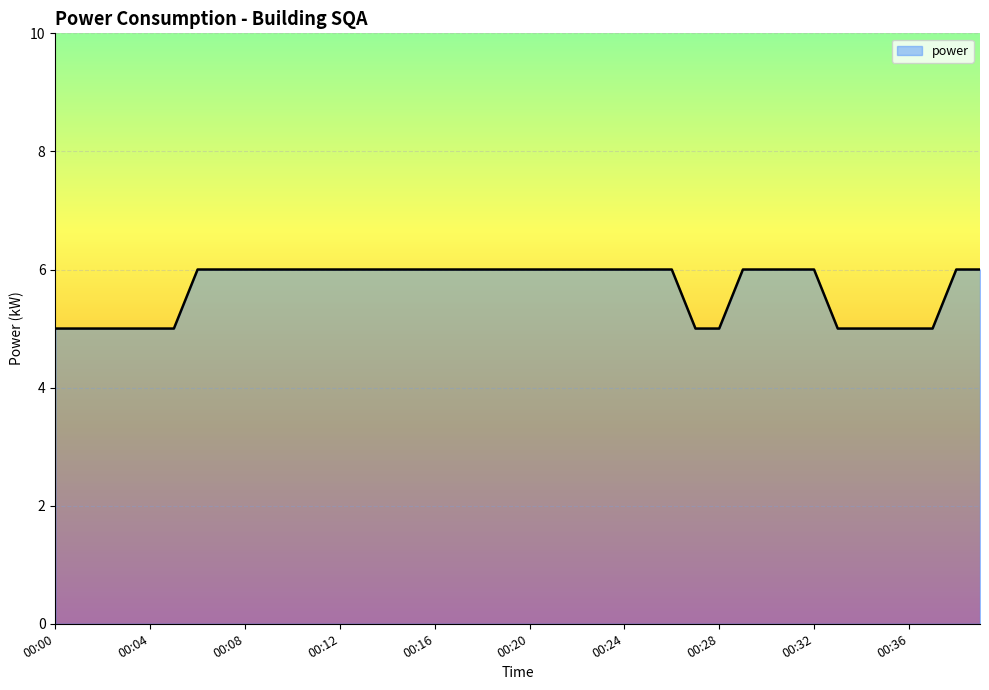

Reading left to right, what are all the values shown in this chart?

5	5	5	5	5	5	6	6	6	6	6	6	6	6	6	6	6	6	6	6	6	6	6	6	6	6	6	5	5	6	6	6	6	5	5	5	5	5	6	6